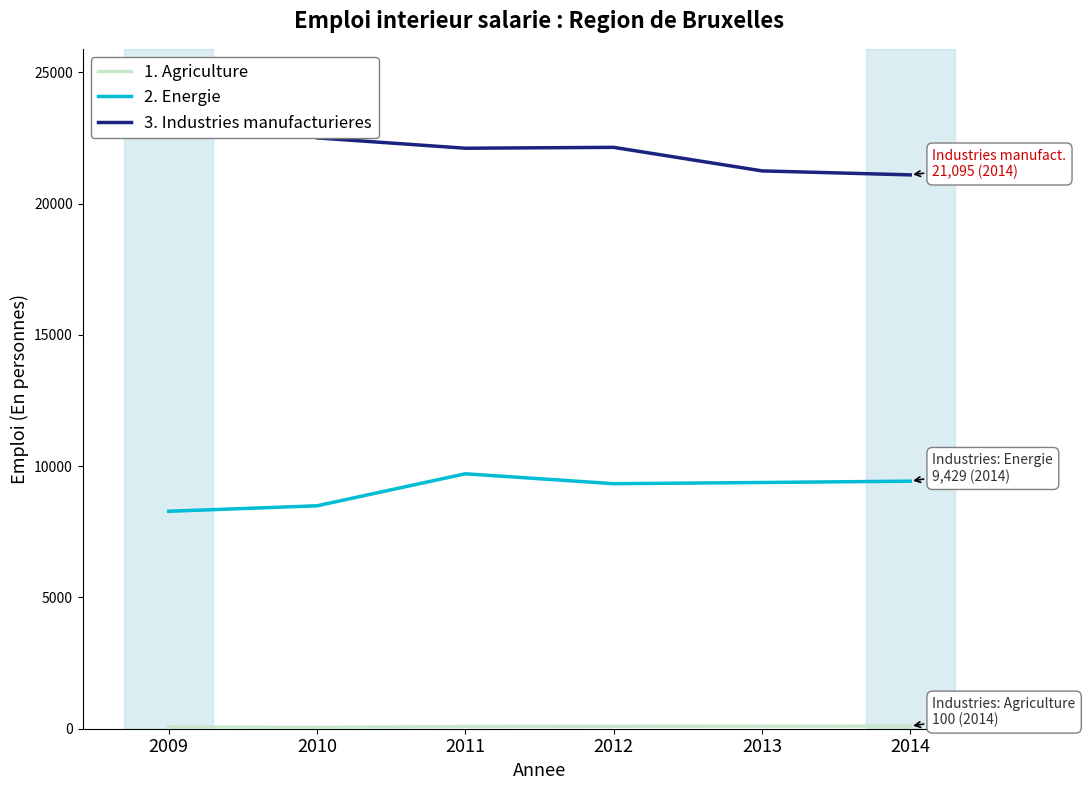

Reading right to left, transcribe all the data shown in this chart.

1. Agriculture: 2014=100	2013=98	2012=92	2011=82	2010=49	2009=66
2. Energie: 2014=9429	2013=9378	2012=9333	2011=9710	2010=8491	2009=8282
3. Industries manufacturieres: 2014=21095	2013=21247	2012=22144	2011=22110	2010=22504	2009=24665